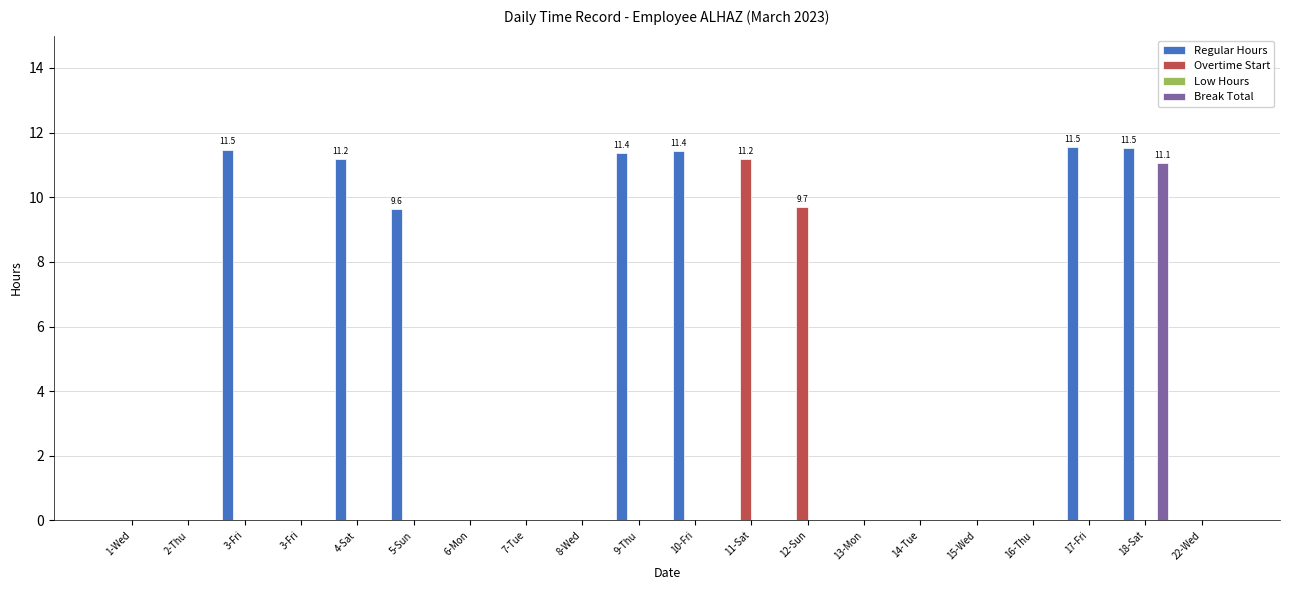

True or false: Break Total has a value of 0.0 at 13-Mon.

True